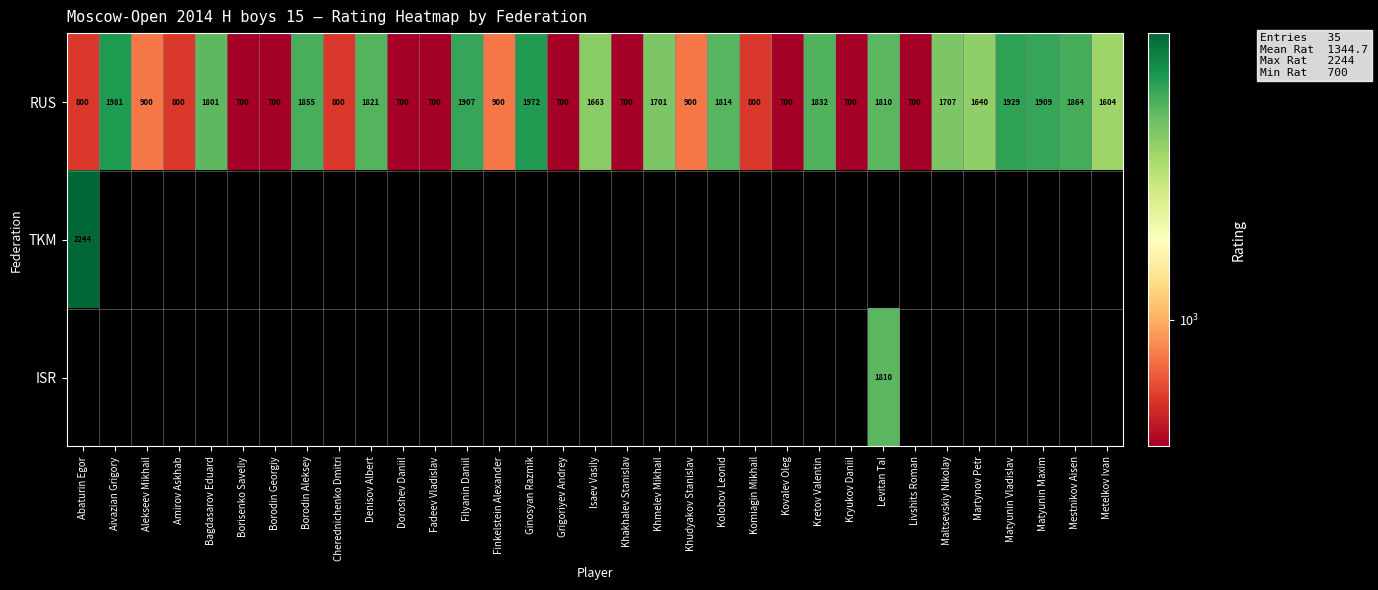

The value of RUS at Amirov Askhab is 800. True or false?

True